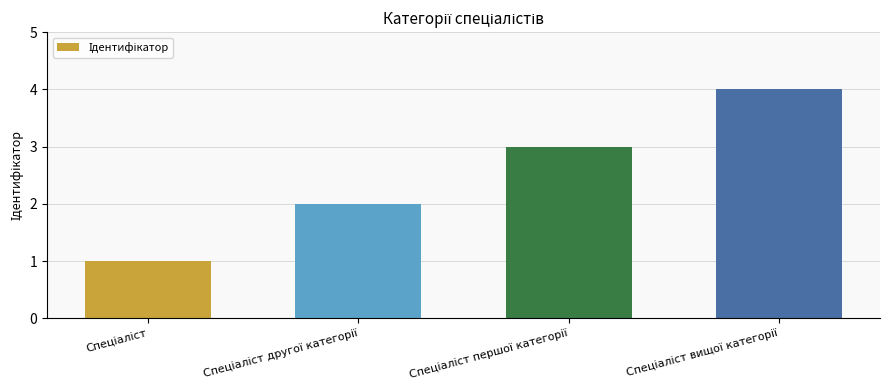

What is the difference between the maximum and minimum values?

3